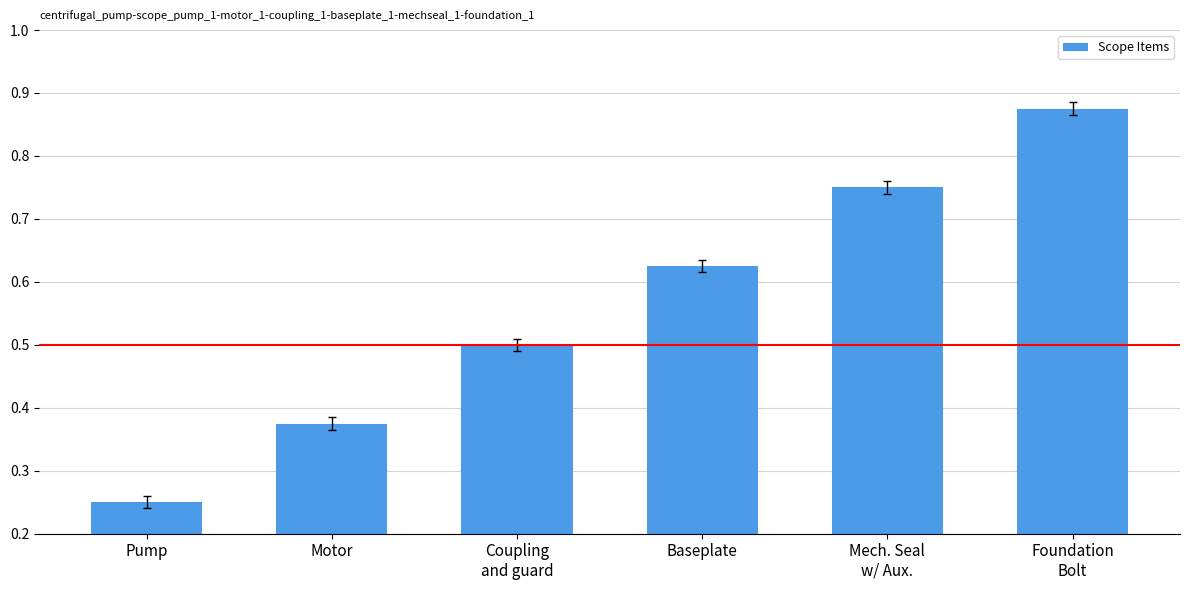

True or false: the data shows 0.9 at Baseplate.

False